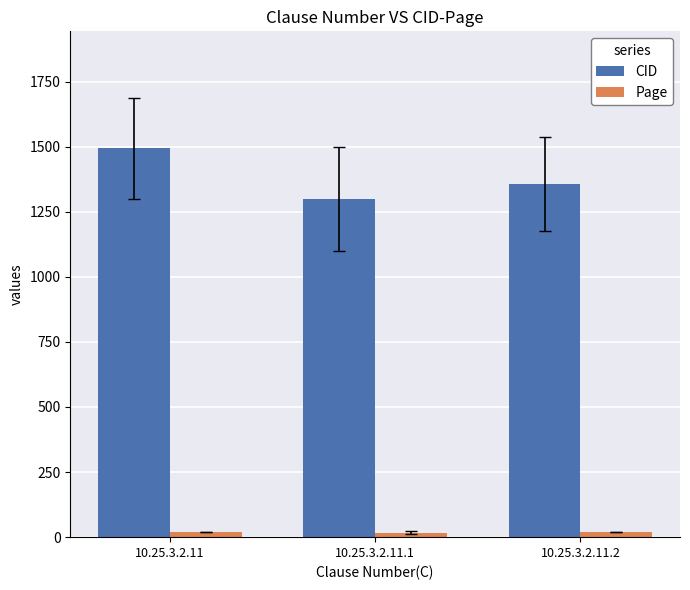

Rank the categories by CID value from highest to lowest.

10.25.3.2.11, 10.25.3.2.11.2, 10.25.3.2.11.1